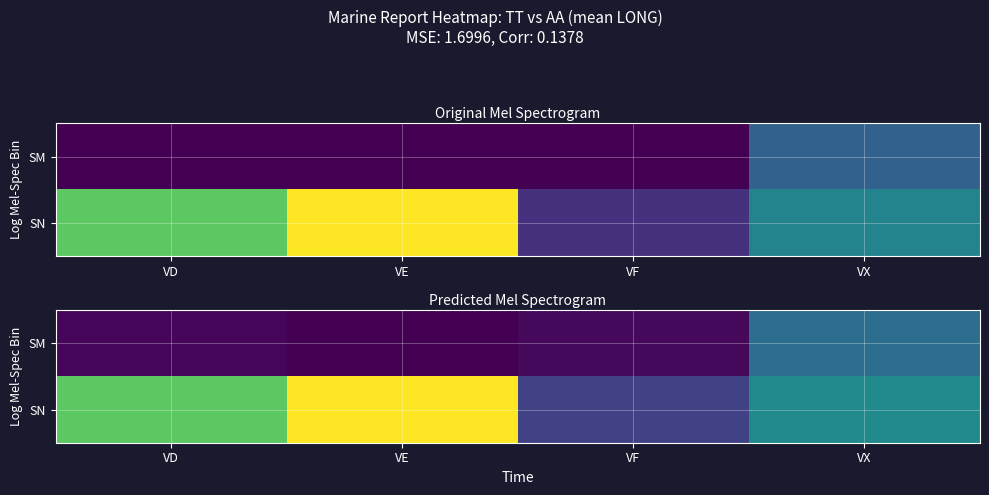

What is the maximum value for SM?

56.5